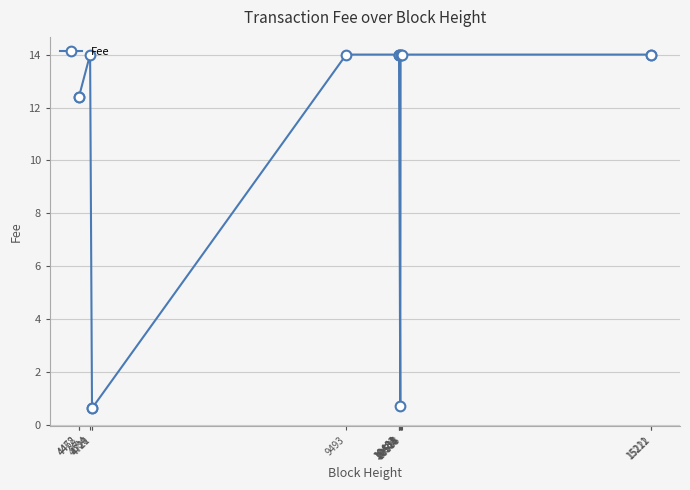

Does the chart display data point markers on the line(s)?

Yes